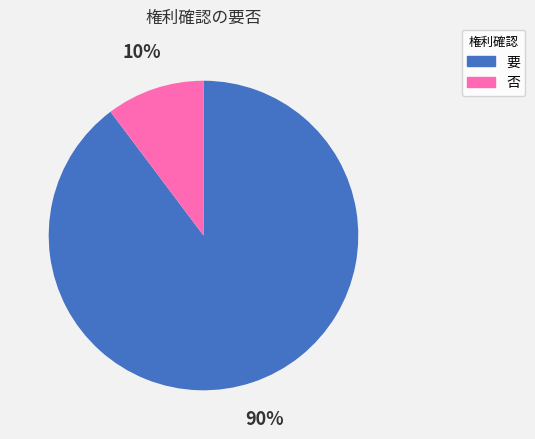

To the nearest percent, what is the combined percentage of 否 and 要?

100%